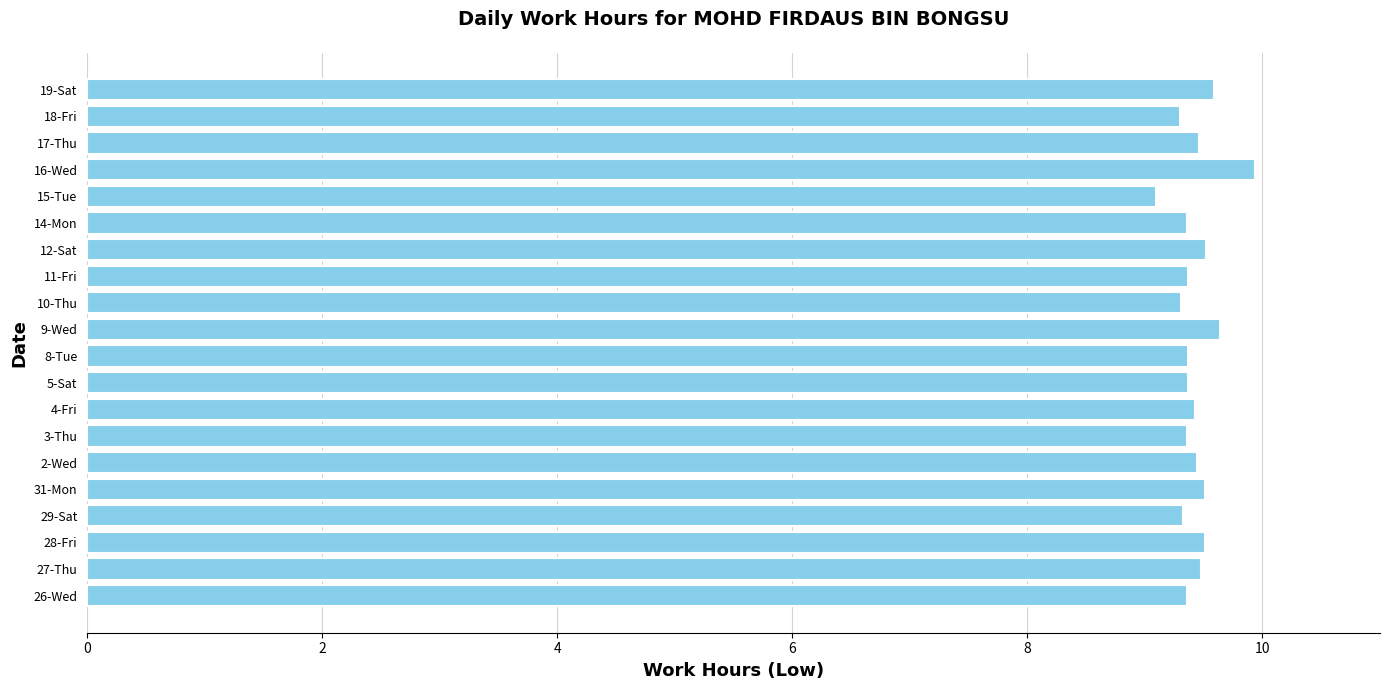

Between 19-Sat and 10-Thu, which is larger?

19-Sat